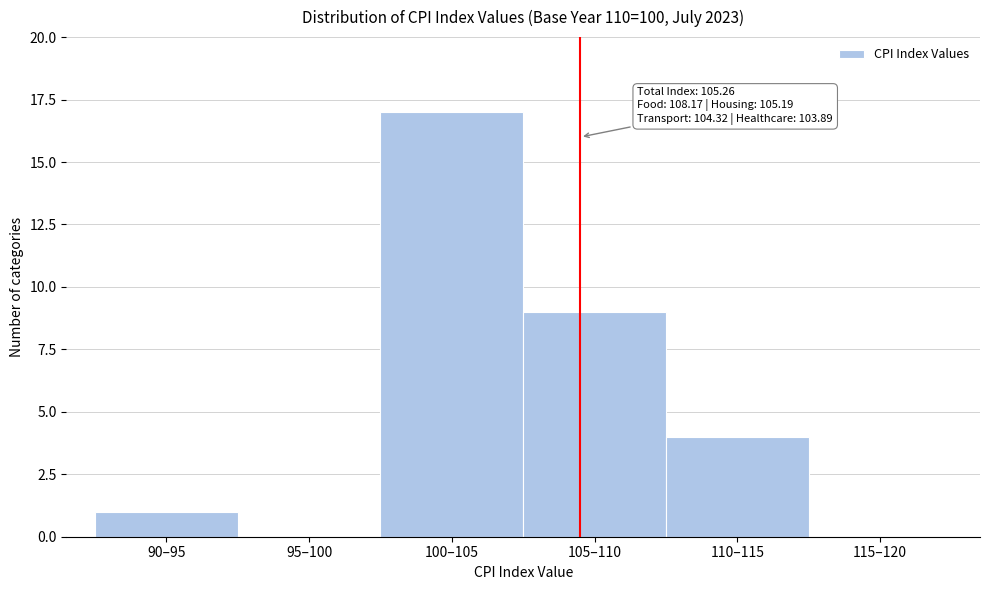

Reading right to left, what are all the values shown in this chart?

115–120=0	110–115=4	105–110=9	100–105=17	95–100=0	90–95=1